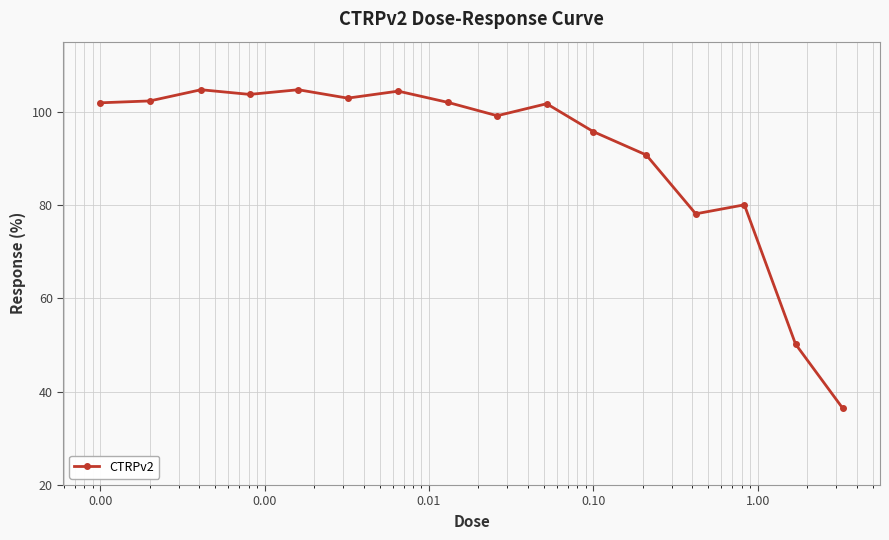

What is the value of the 1st point from the left?

101.9